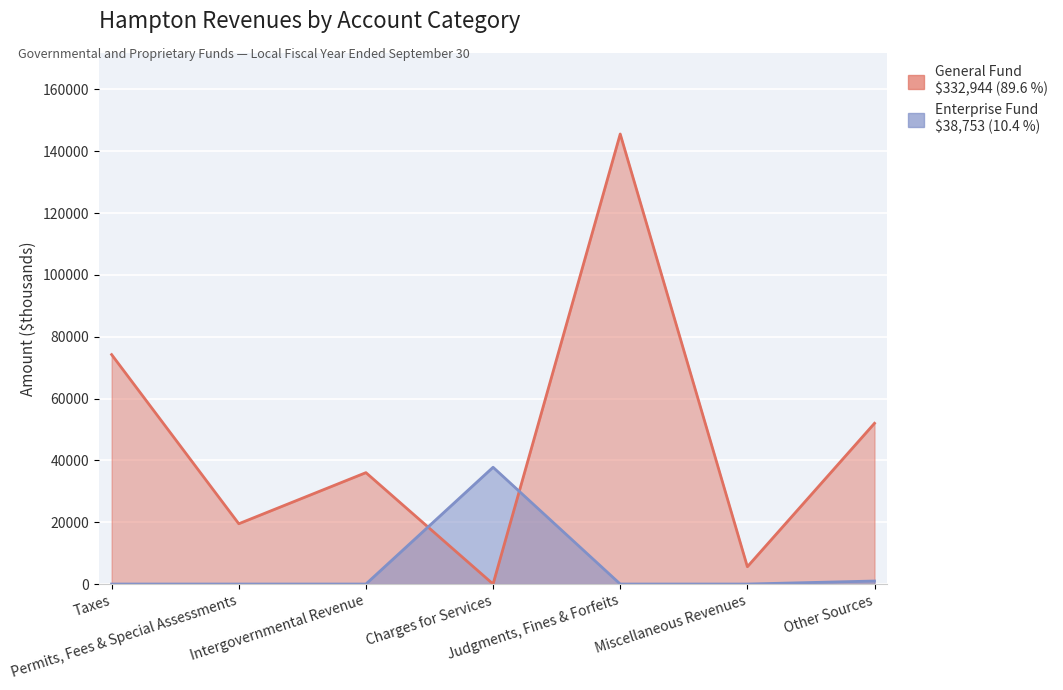

Which series ends up on top after the final intersection of Enterprise Fund and General Fund?

General Fund